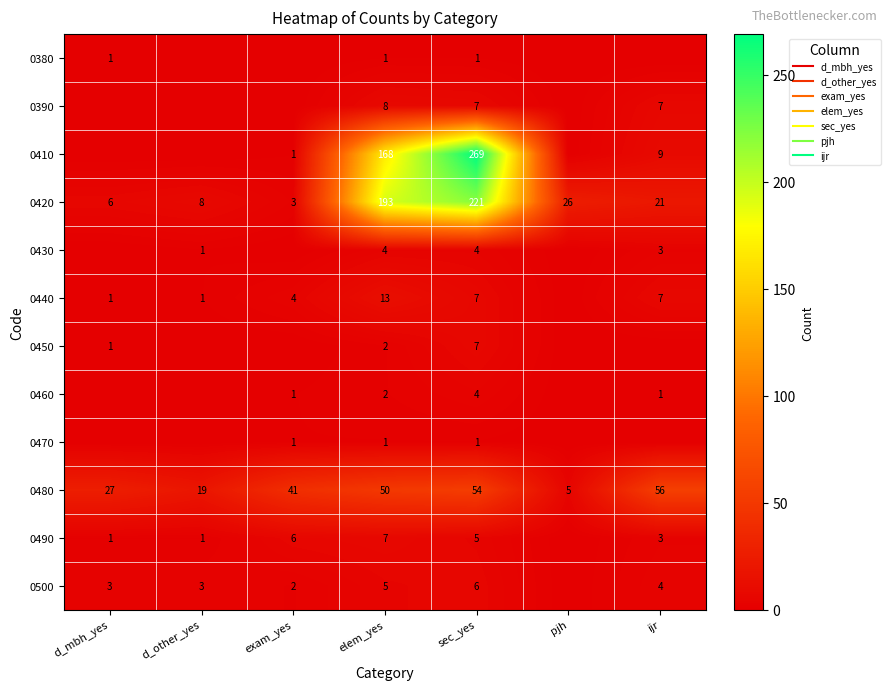

What is the sum of the 0410 values at ijr and d_mbh_yes?

9